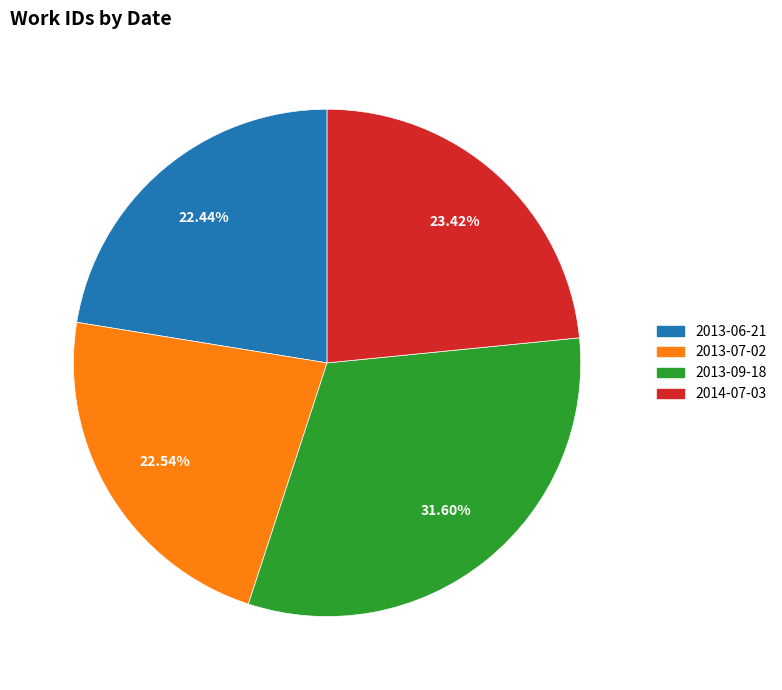

Is there any slice that represents more than half of the pie?

No